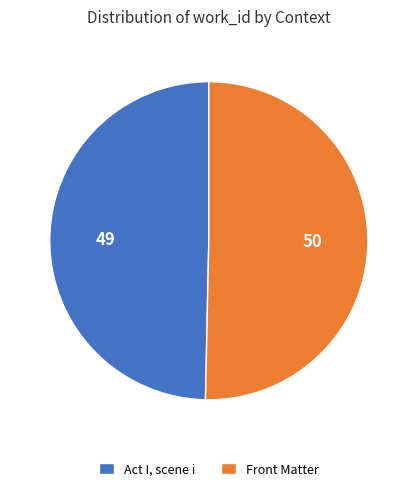

Rank the categories by value from lowest to highest.

Act I, scene i, Front Matter